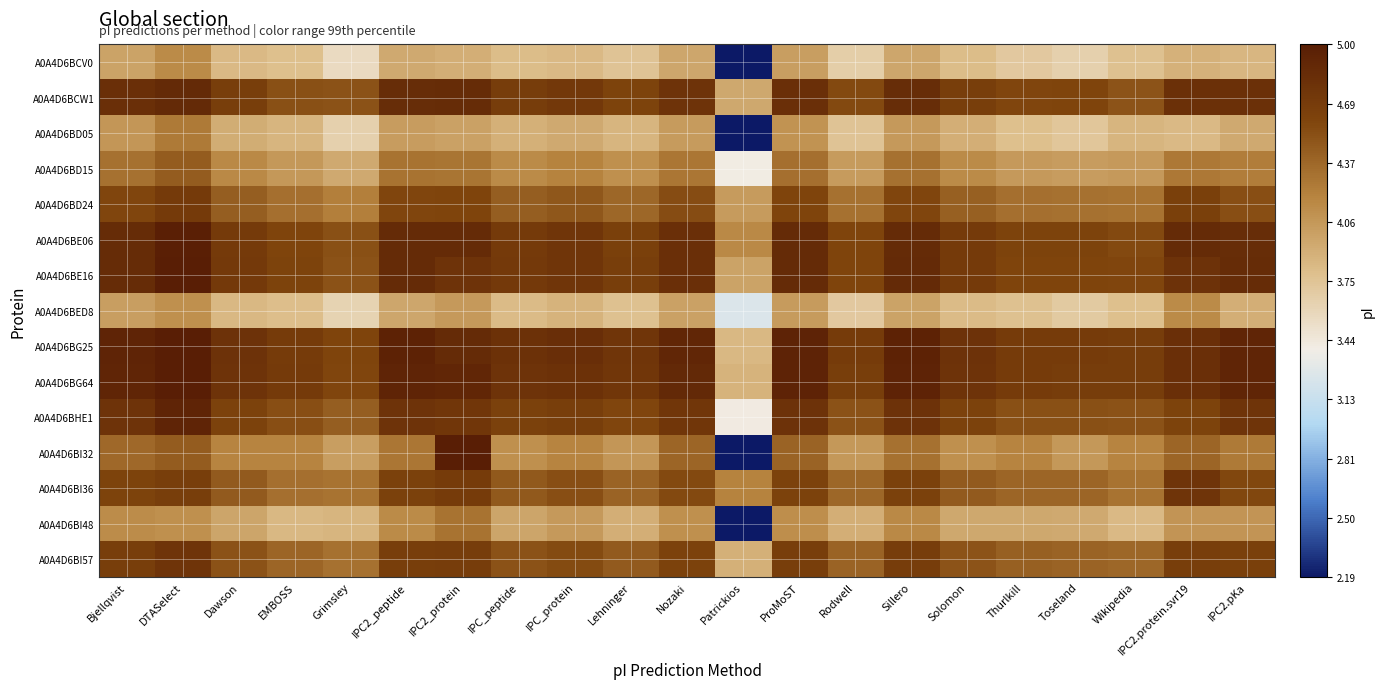

At how many categories does at least one series exceed 1?

21